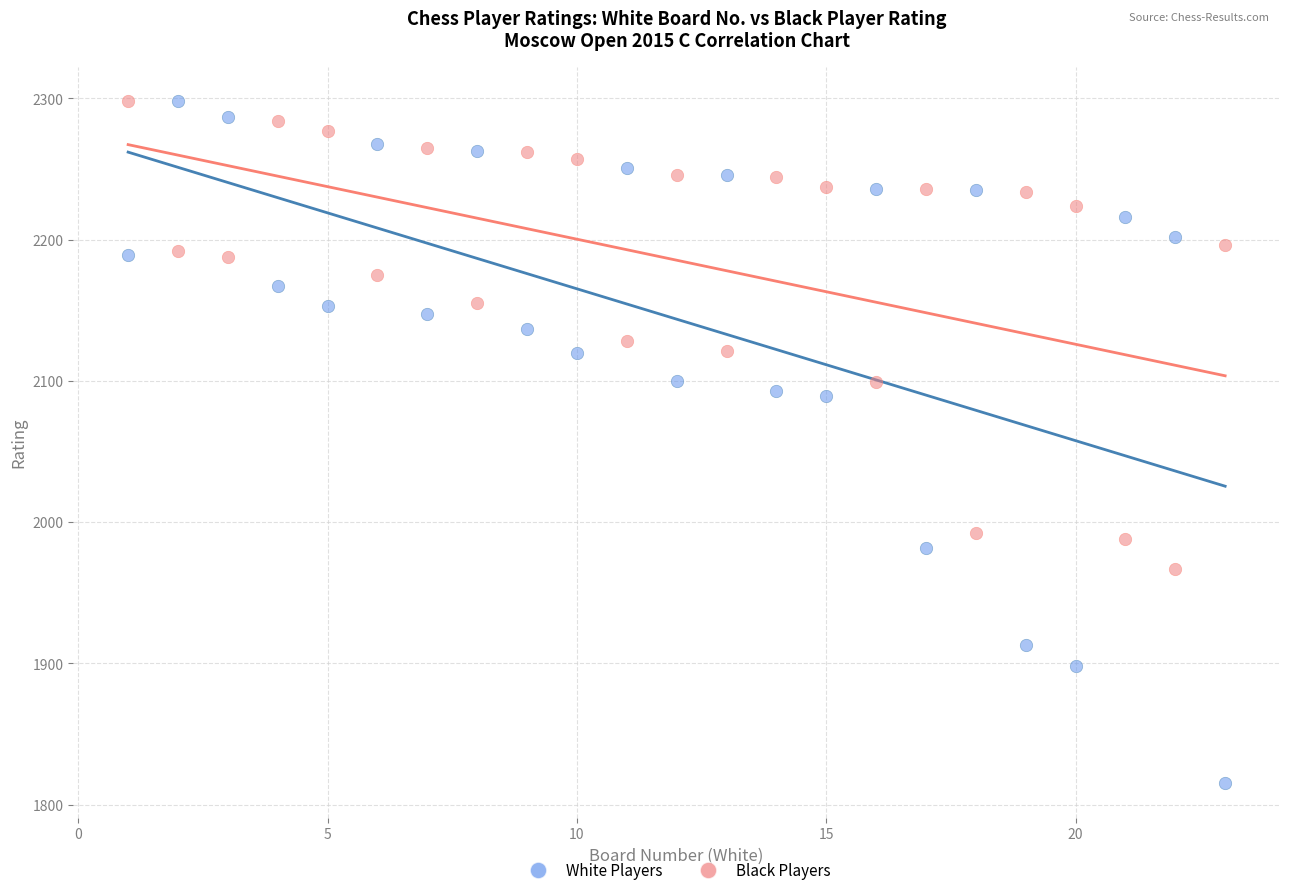

Across all data points, what is the range of X values (max minus min)?

22